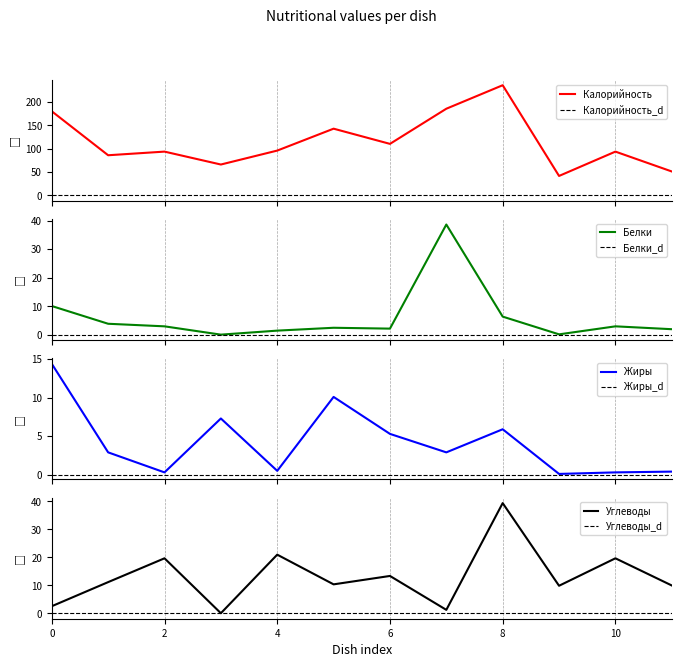

What is the minimum value for Калорийность?

41.6